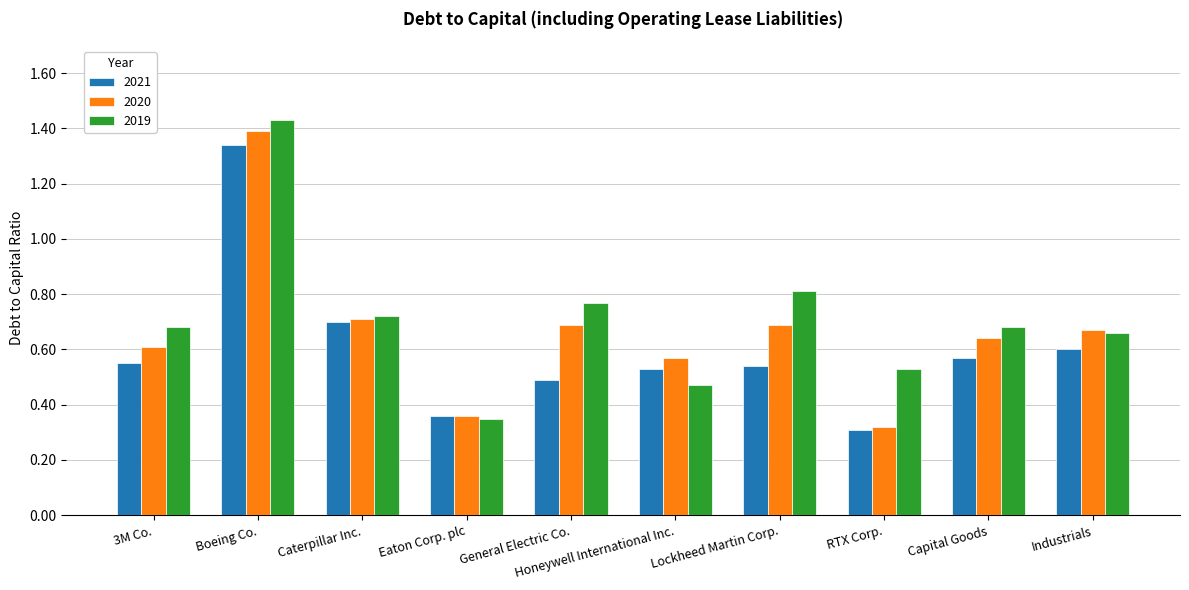

What is the sum of the 2019 values at Caterpillar Inc. and Eaton Corp. plc?

1.1